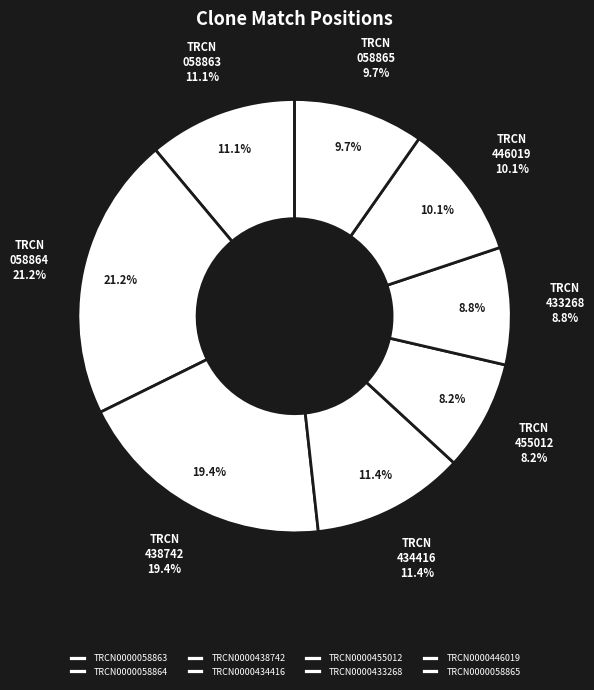

Which slice is the largest?

TRCN0000058864